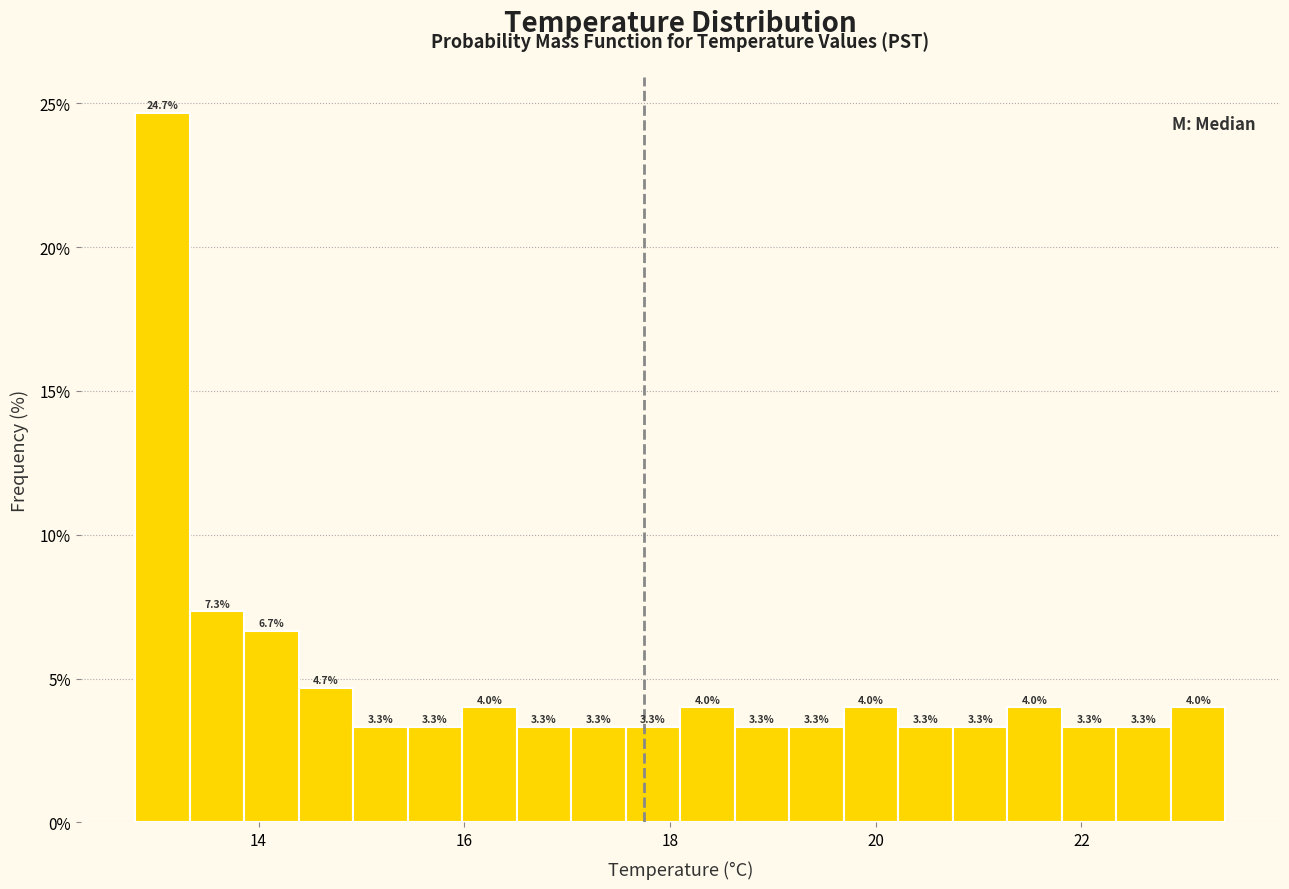

Read against the x-axis, roughly where is the centre of the tallest bar?

13.0